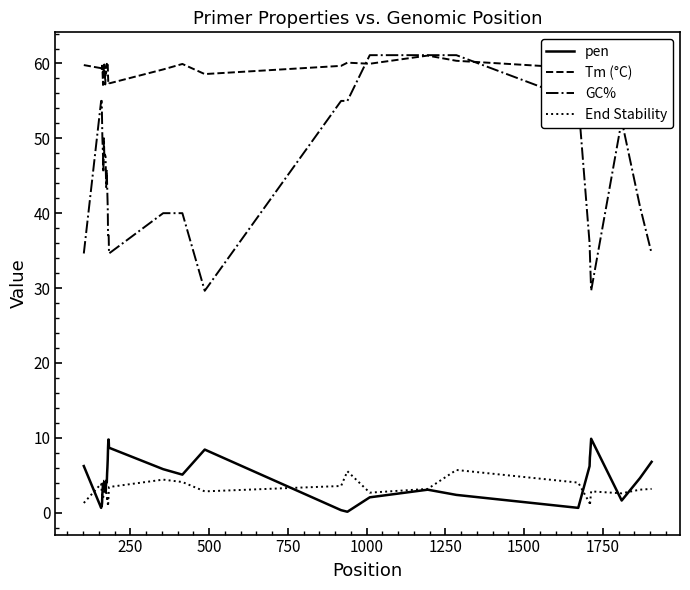

Which series has the largest total across all categories?

Tm (°C)